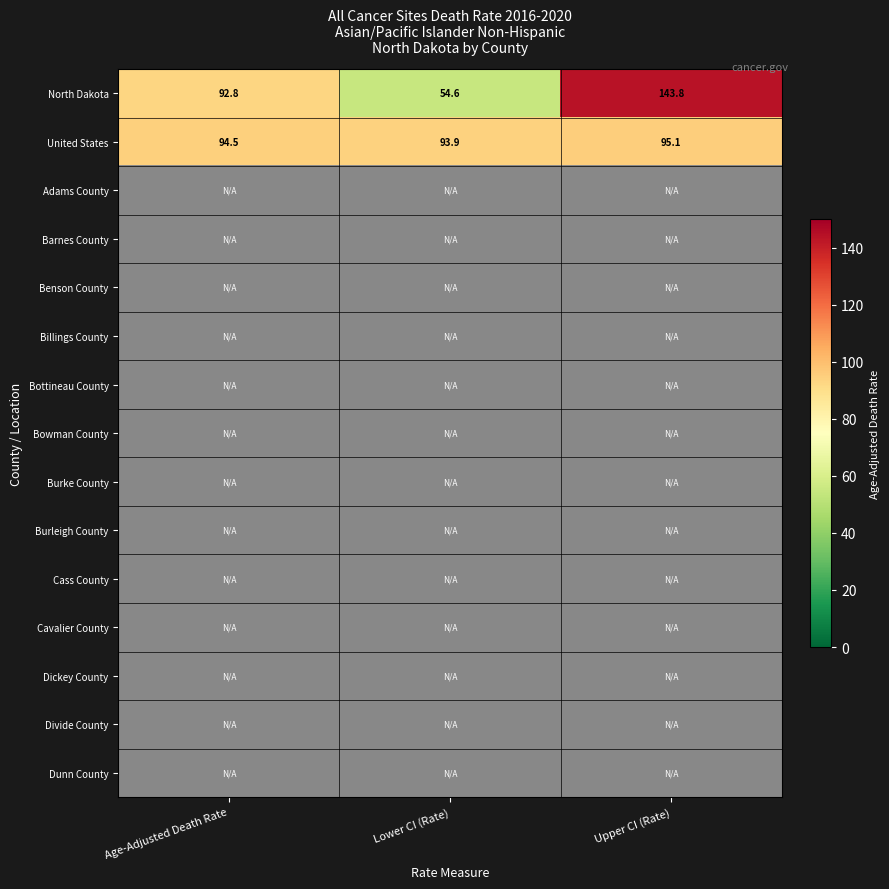

What is the difference between the highest and lowest values at Age-Adjusted Death Rate?

1.7